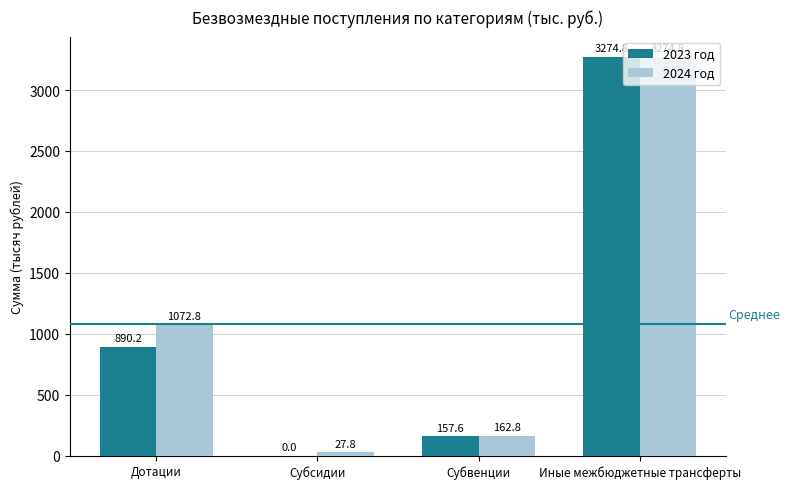

What value does the 2024 год series have at Дотации?

1072.8